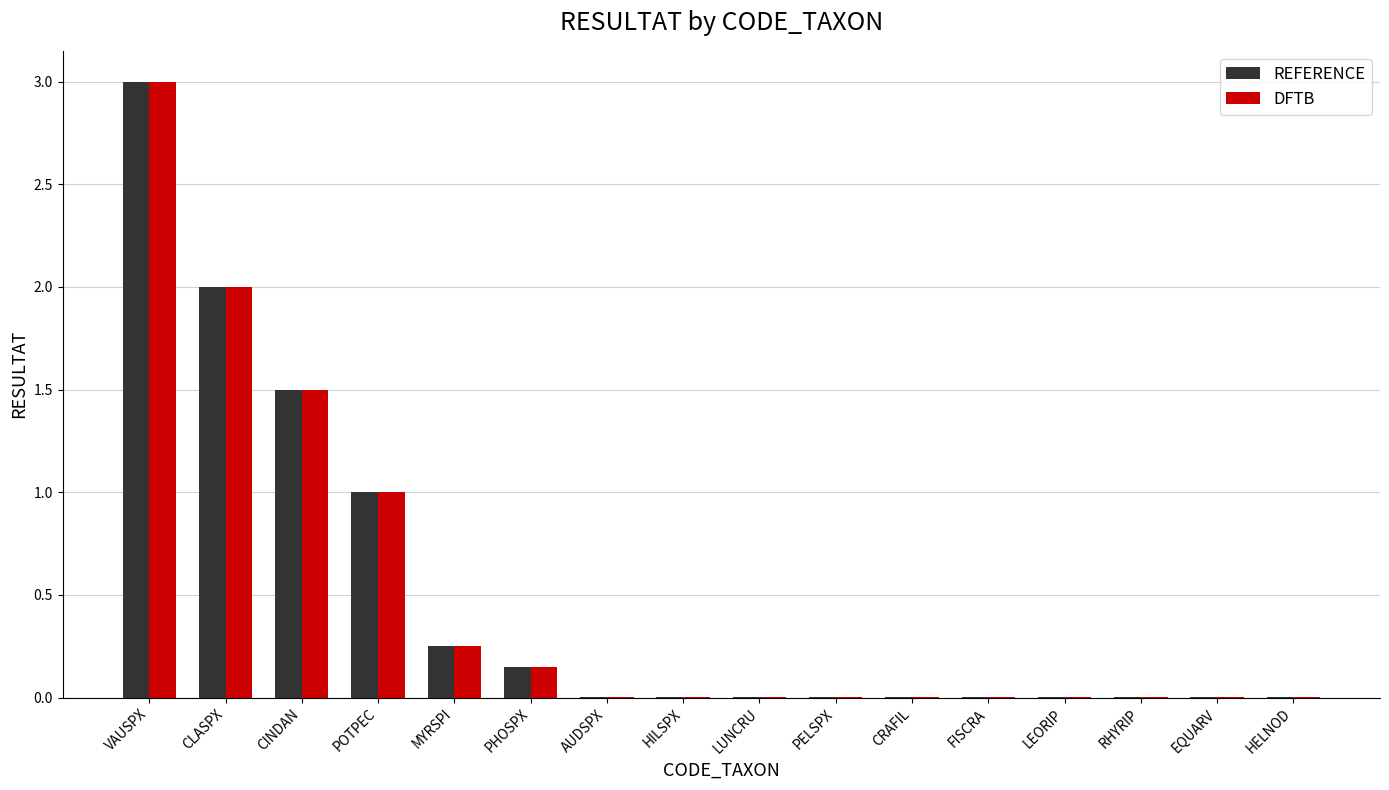

Does the chart contain stacked bars?

No